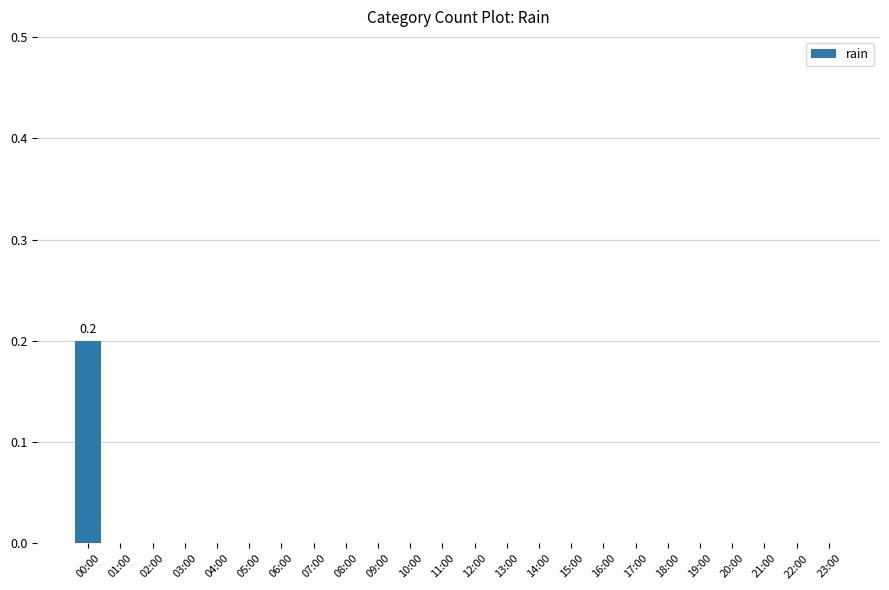

Does the chart contain stacked bars?

No